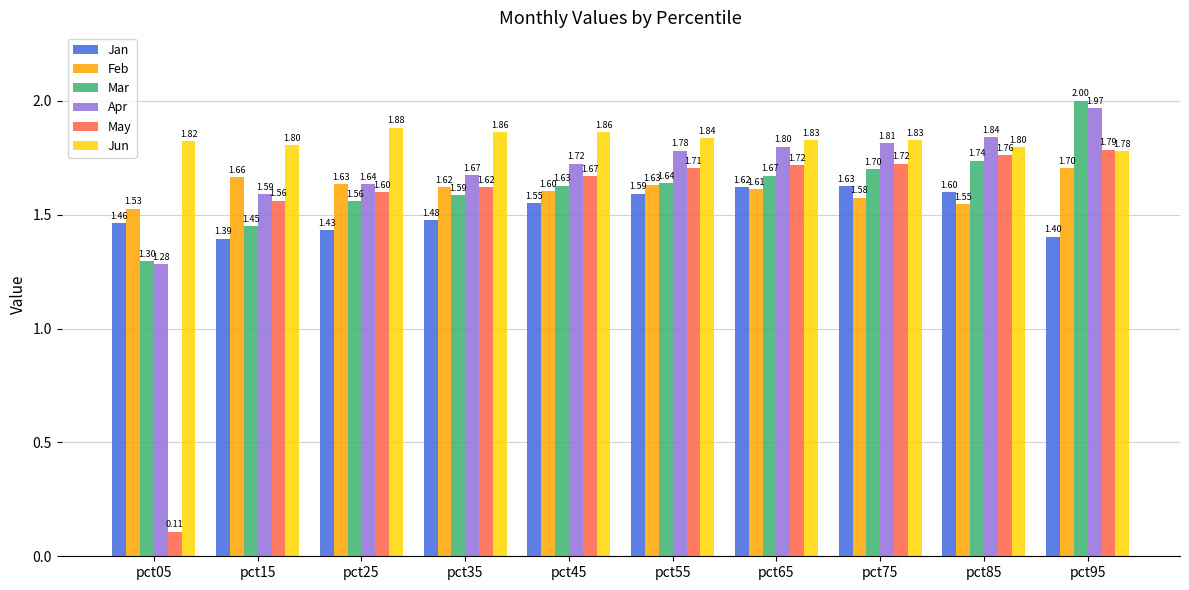

The May series shows 2.8 at pct25. True or false?

False